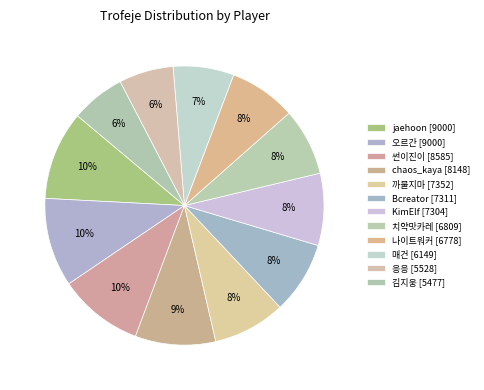

Which category has the smallest portion of the pie?

김지웅